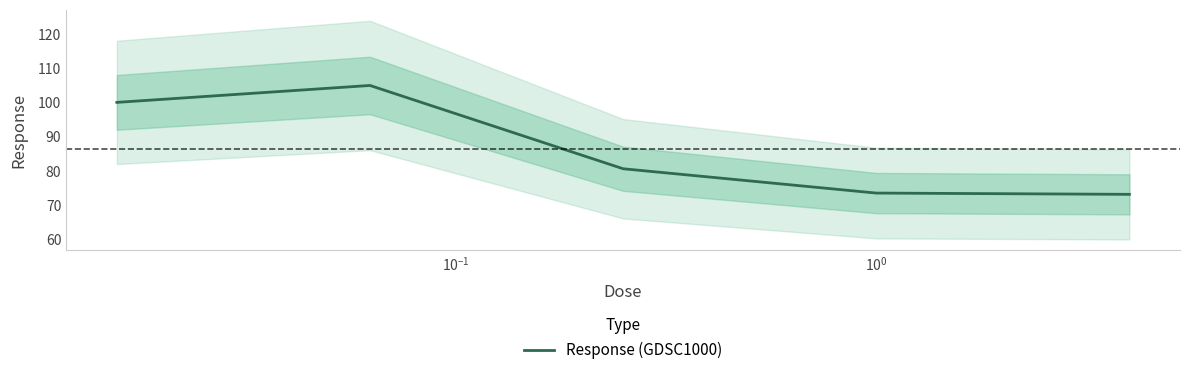

Reading left to right, list all the values displayed in this chart.

100.1	105.0	80.7	73.6	73.2